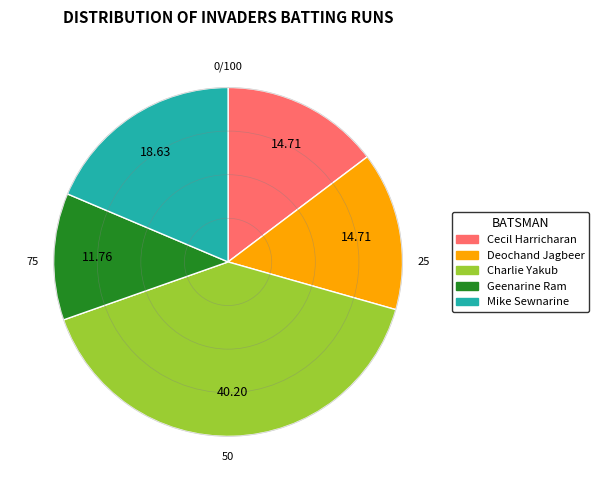

Is Mike Sewnarine the majority of the pie?

No